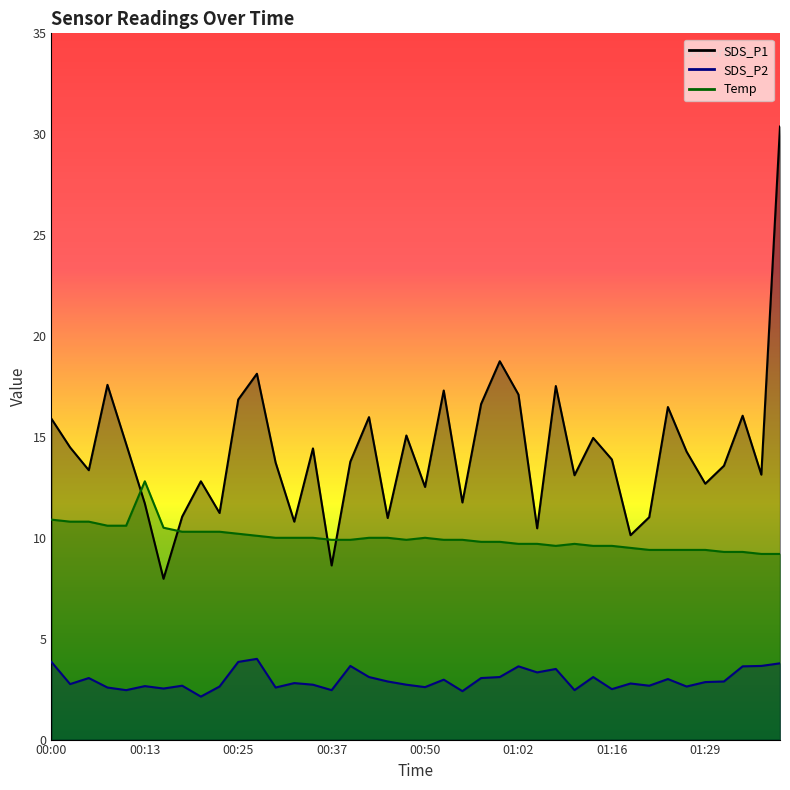

Rank the series by their average value, from highest to lowest.

SDS_P1, Temp, SDS_P2